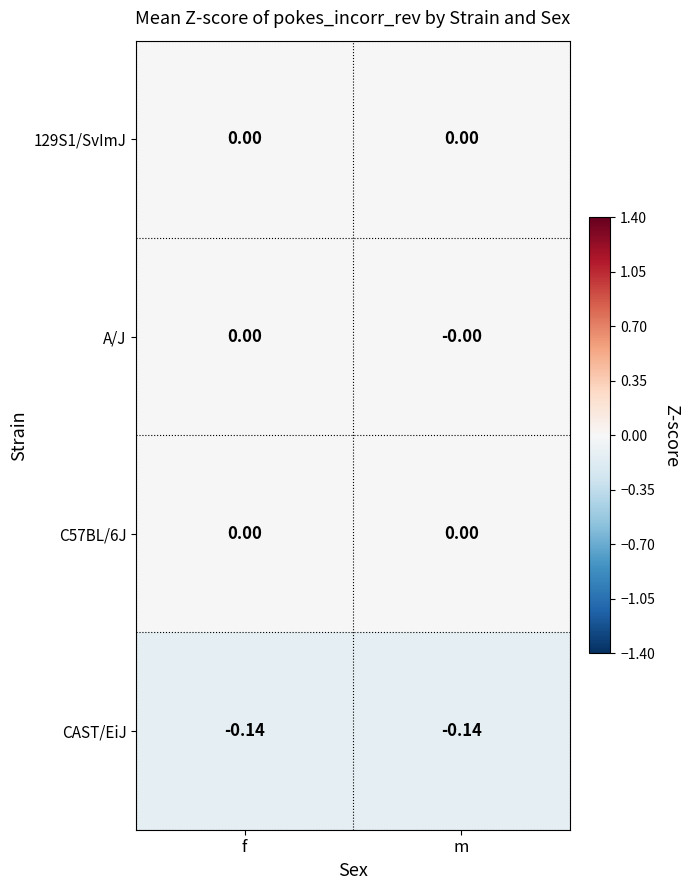

Reading left to right, list all the values displayed in this chart.

129S1/SvImJ: f=0.0	m=0.0
A/J: f=0.0	m=-0.0
C57BL/6J: f=0.0	m=0.0
CAST/EiJ: f=-0.1	m=-0.1